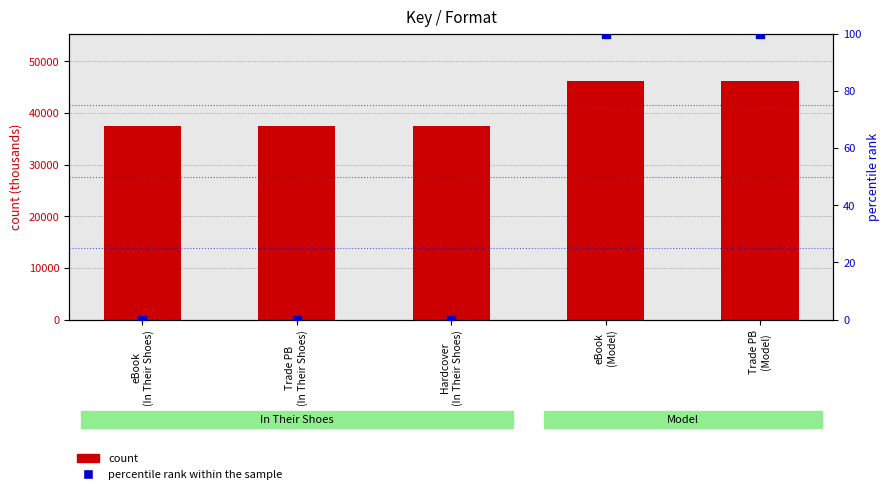

At how many categories does at least one series exceed 478?

5